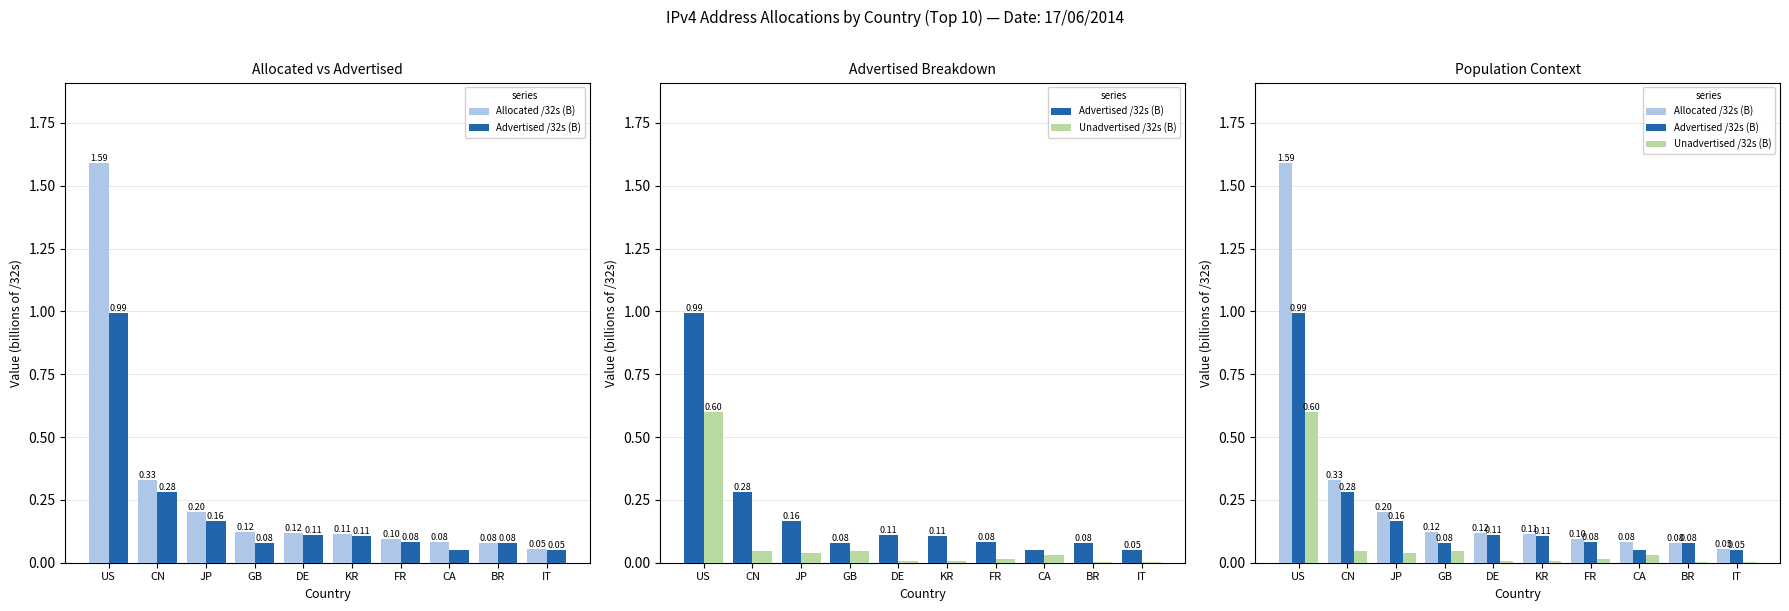

Where is Allocated /32s (B) nearest to the value 0?

IT